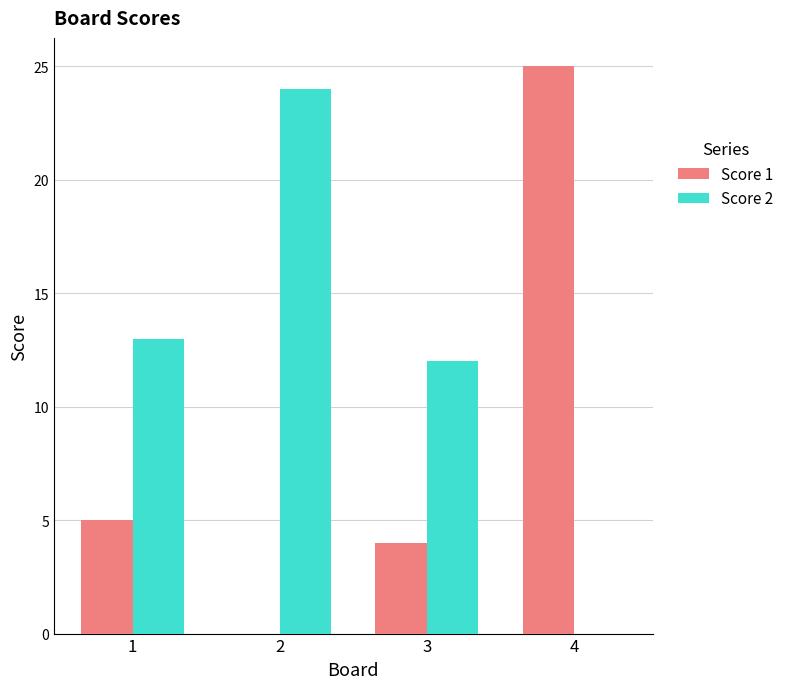

Is the value of Score 2 at 3 greater than the value of Score 1 at 1?

Yes